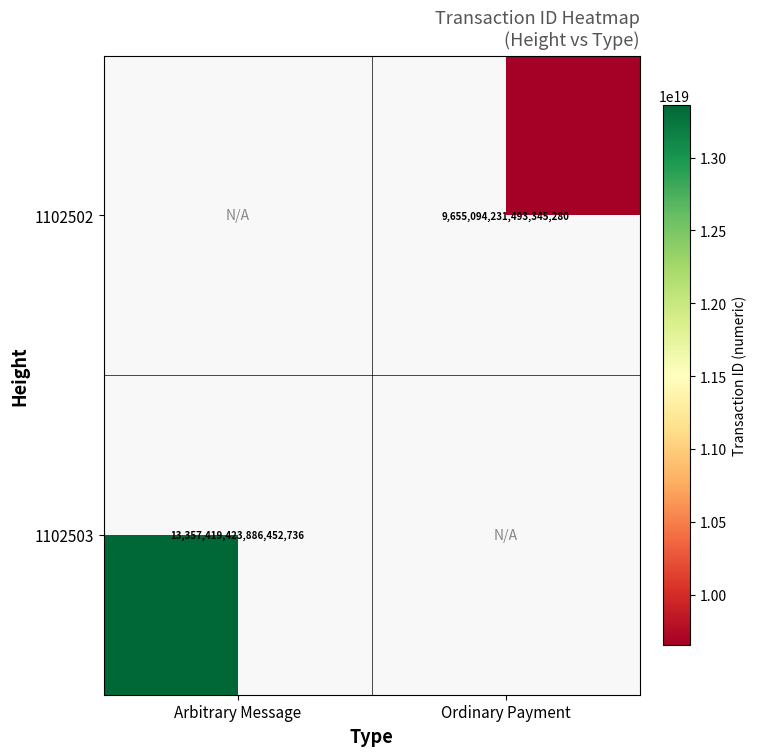

Count the number of categories in the chart.

2